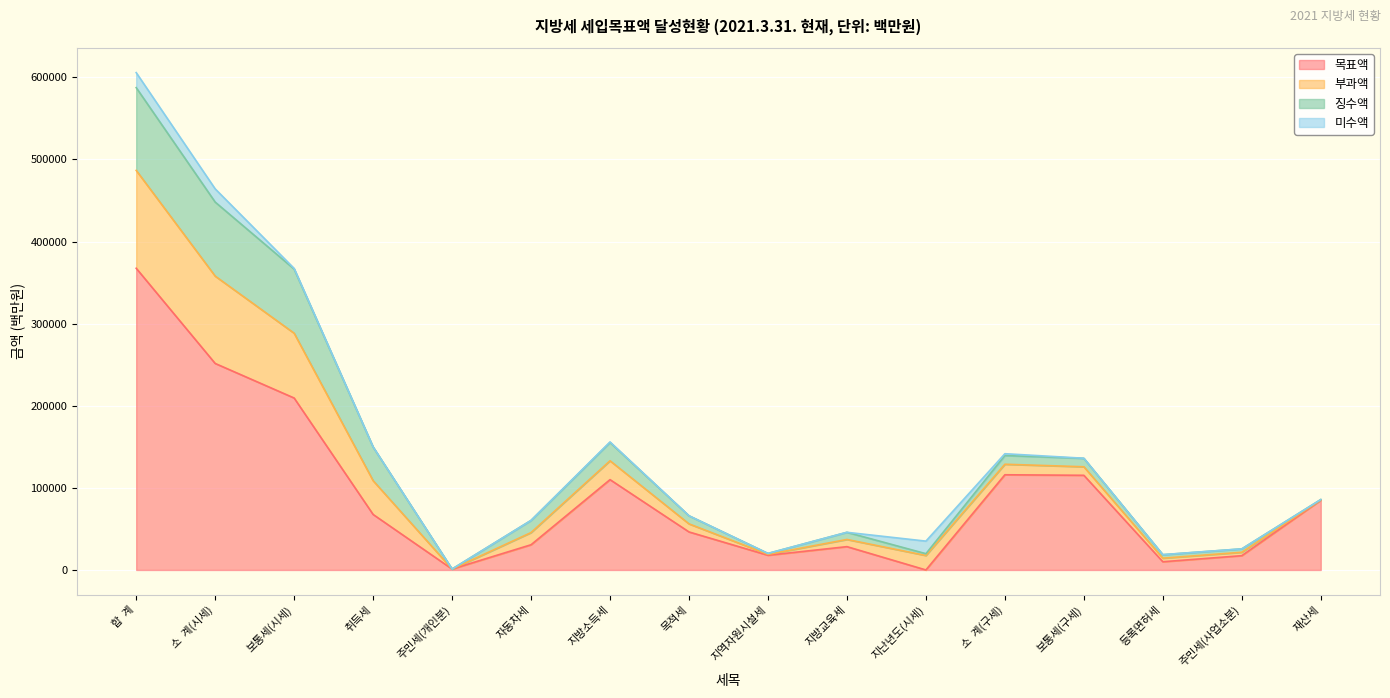

What is the value of the 부과액 point at the 15th from the left?

4140